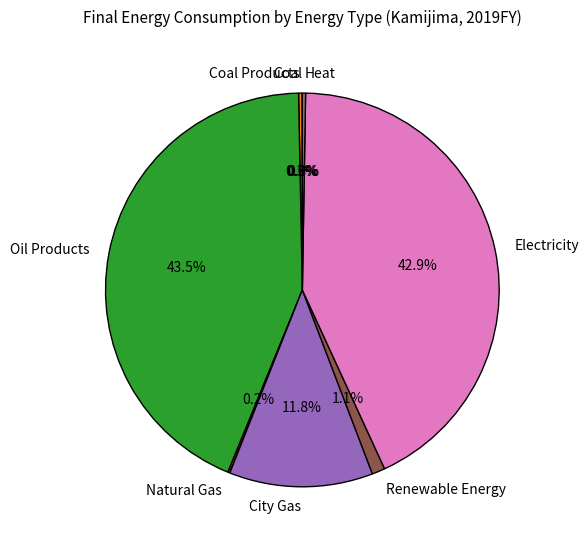

What percentage do City Gas and Renewable Energy together represent?

12.9%